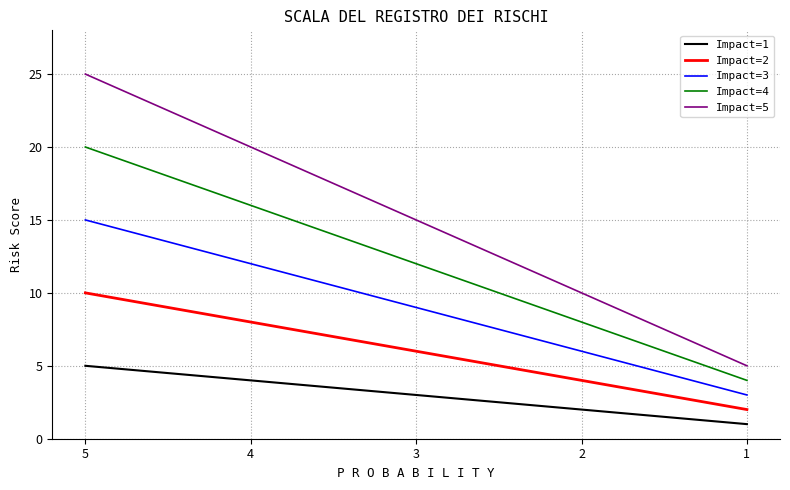

What is the value of the Impact=1 point at the 5th from the left?

1